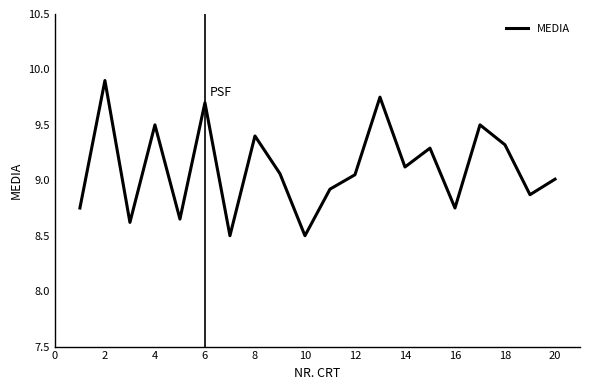

What is the difference between the maximum and minimum values?

1.4